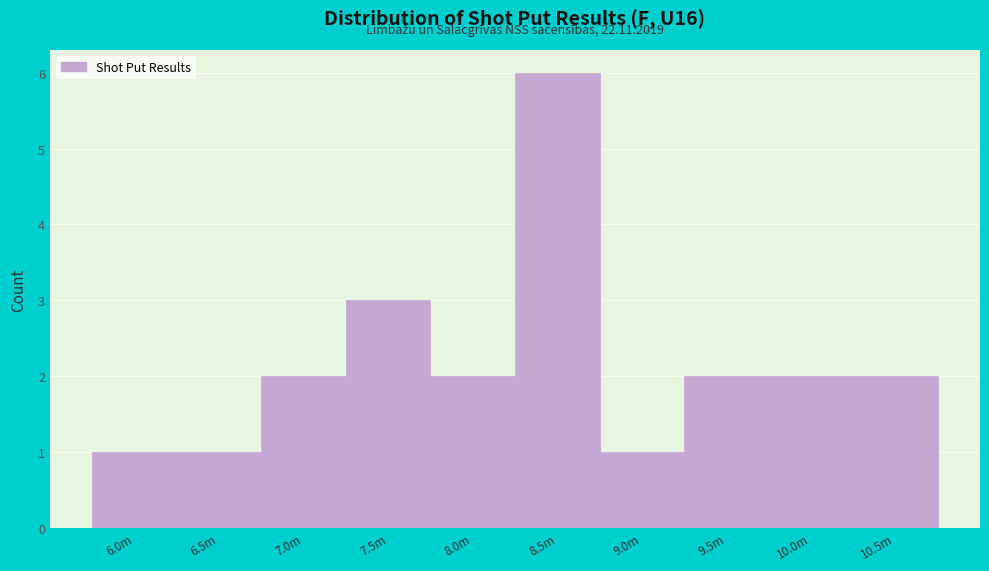

Reading left to right, list all the values displayed in this chart.

1	1	2	3	2	6	1	2	2	2